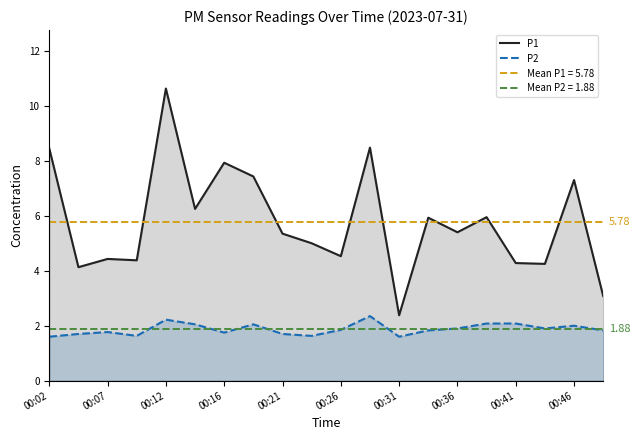

Reading left to right, extract all data points from this chart.

P1: 8.4	4.1	4.4	4.4	10.6	6.2	7.9	7.4	5.3	5.0	4.5	8.5	2.4	5.9	5.4	6.0	4.3	4.2	7.3	3.1
P2: 1.6	1.7	1.8	1.6	2.2	2.0	1.8	2.0	1.7	1.6	1.9	2.4	1.6	1.8	1.9	2.1	2.1	1.9	2.0	1.8